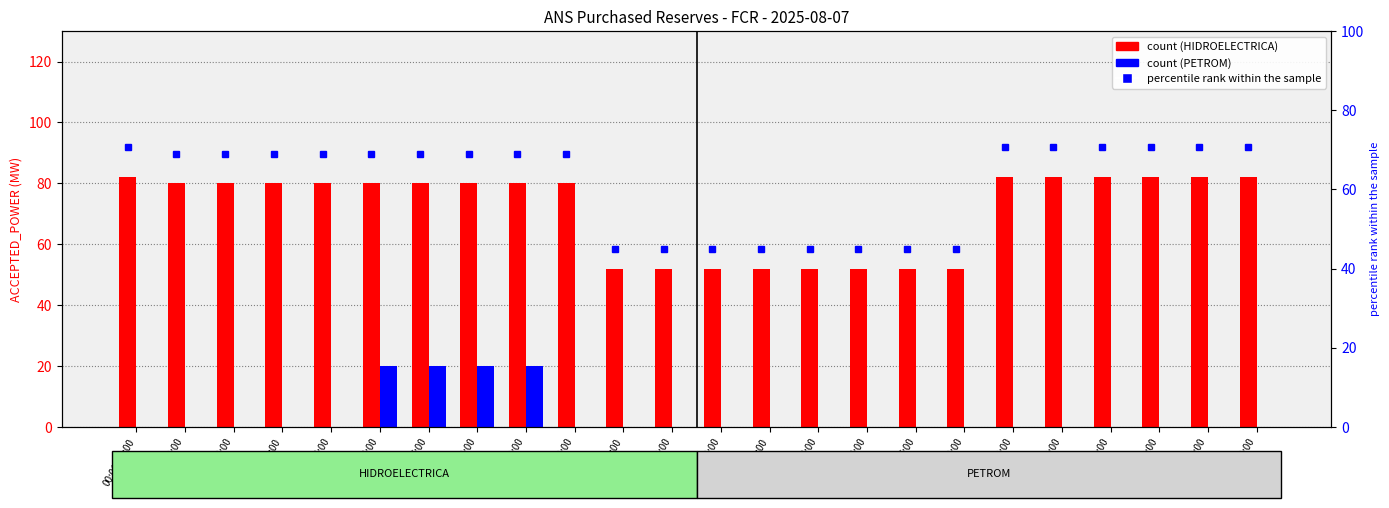

What is the spread (max minus min) of values at 15:00-16:00?

52.0